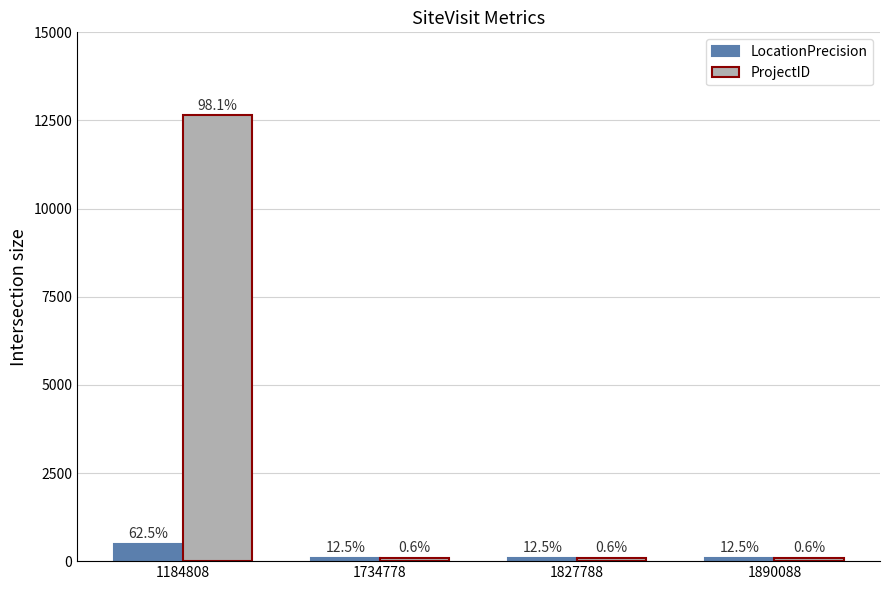

Rank the series by their maximum value, from highest to lowest.

ProjectID, LocationPrecision